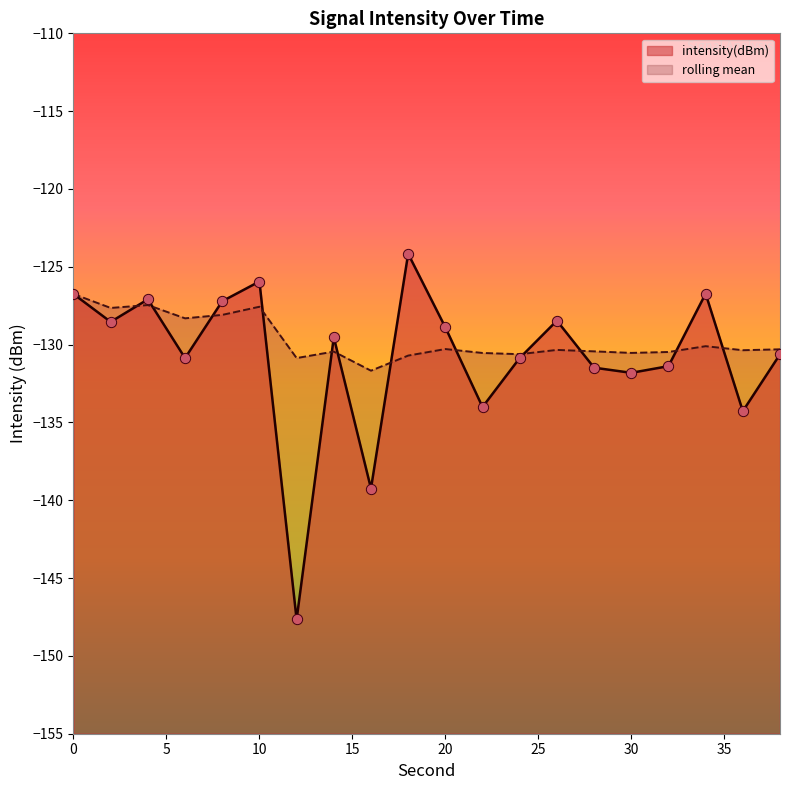

Which series has the widest spread of Y values?

intensity(dBm)